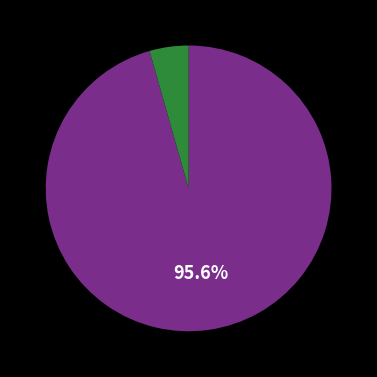

Is there a majority slice in this chart?

Yes